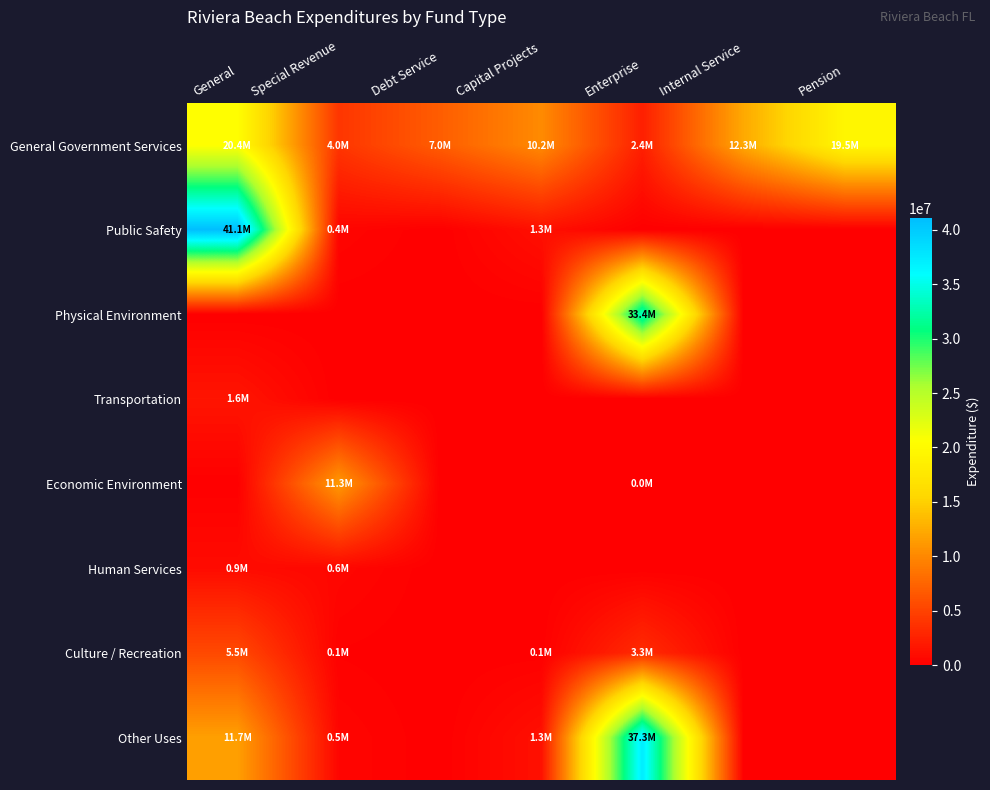

Which has a higher value, Enterprise or Capital Projects?

Capital Projects